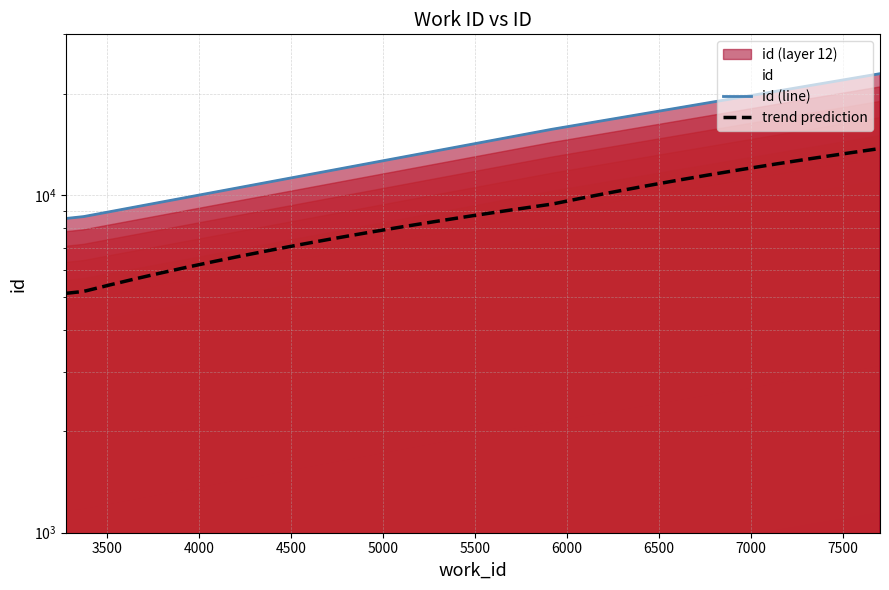

What is the difference between the values at 5919 and 3374?

7044